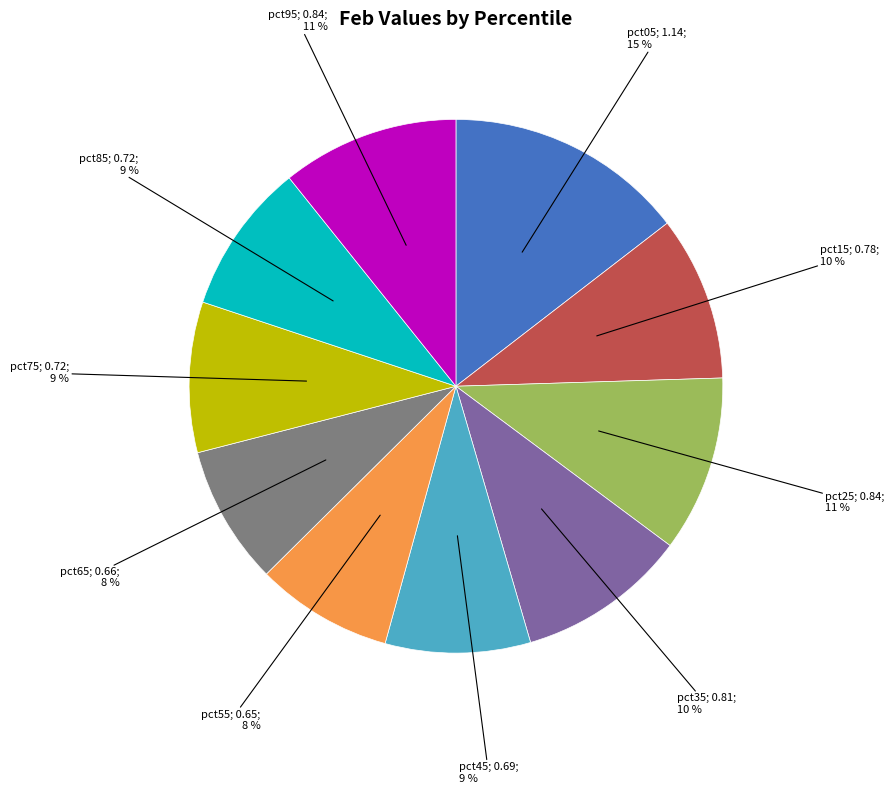

Does any single category account for the majority?

No